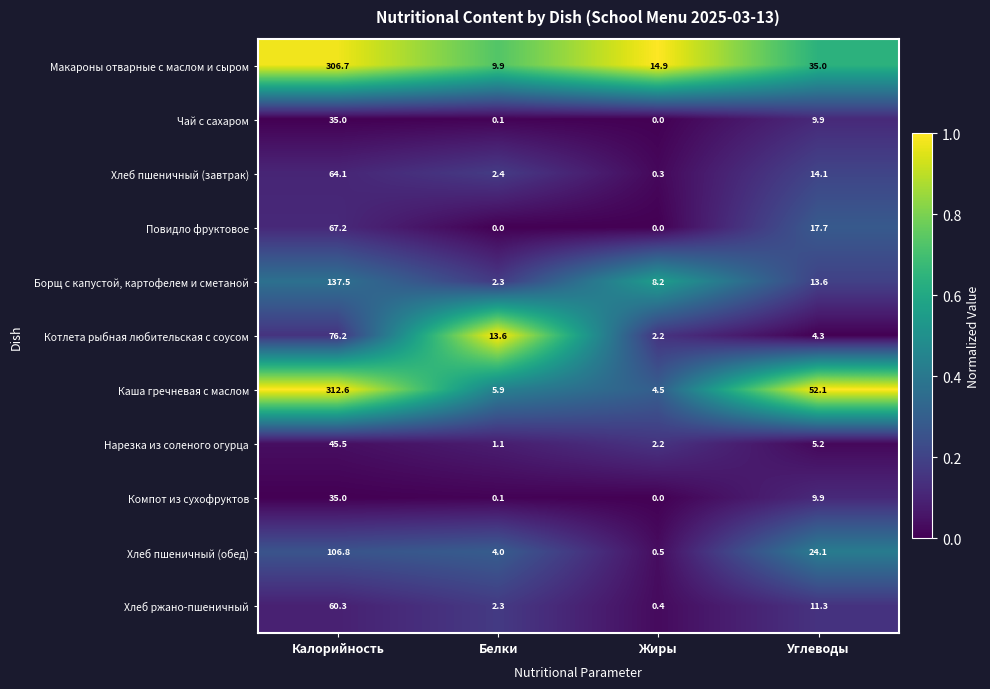

The Компот из сухофруктов series shows 13.4 at Углеводы. True or false?

False